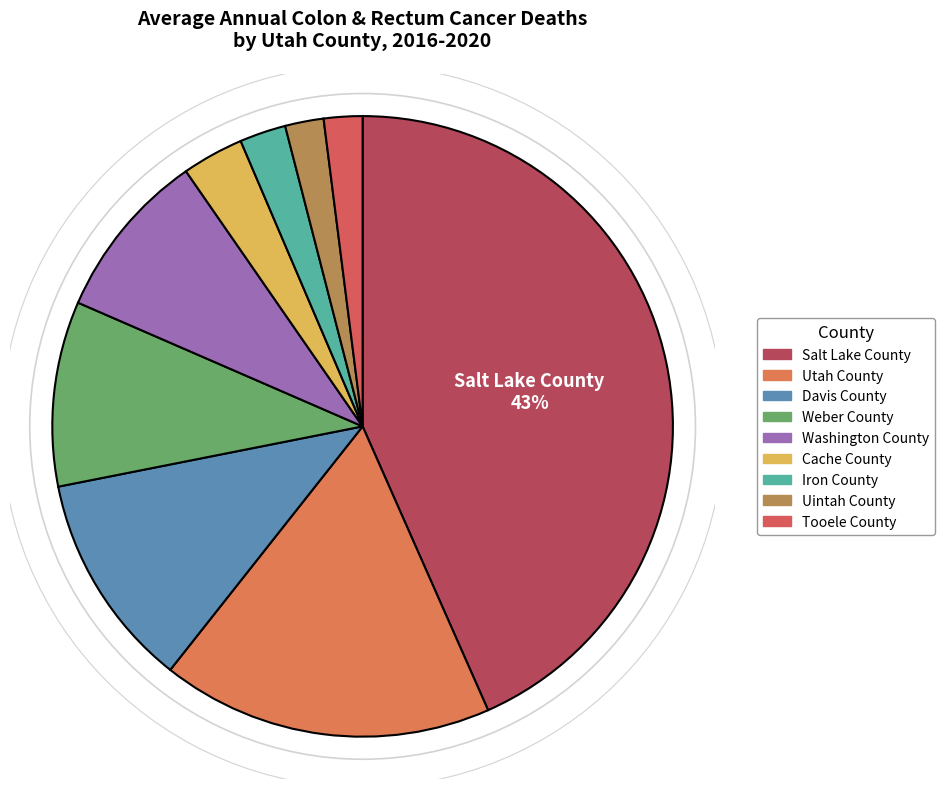

Which slice is the largest?

Salt Lake County